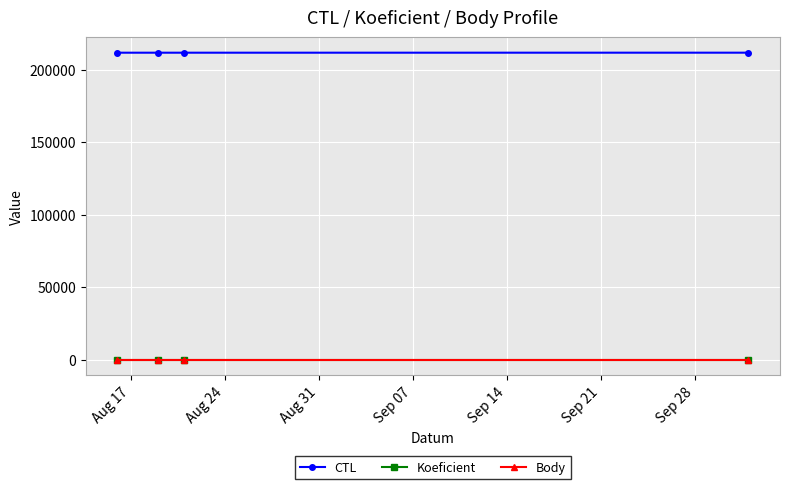

Does the chart have visible grid lines?

Yes